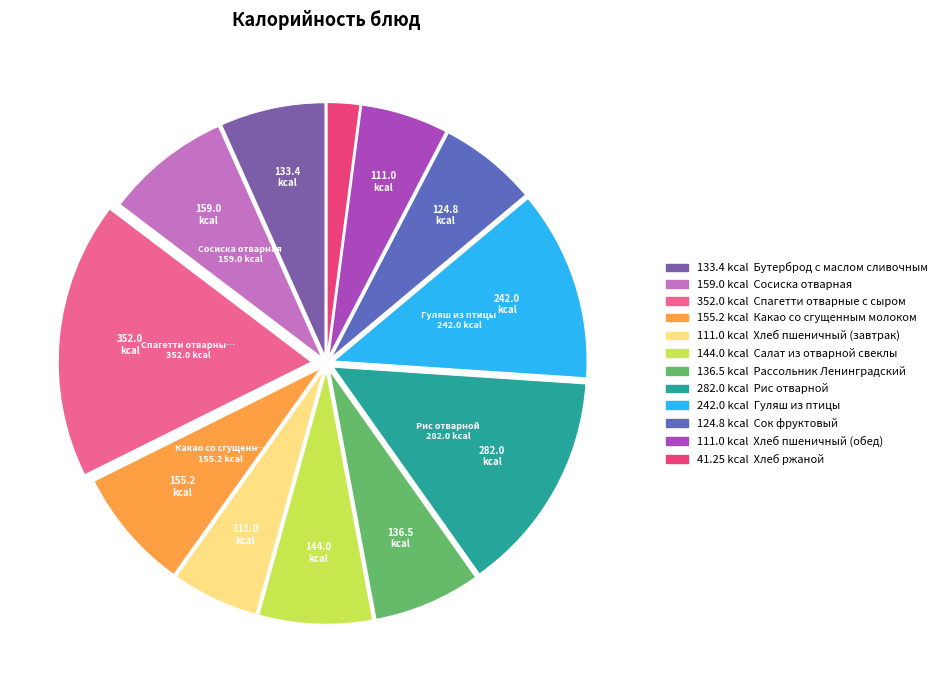

Is there any slice that represents more than half of the pie?

No